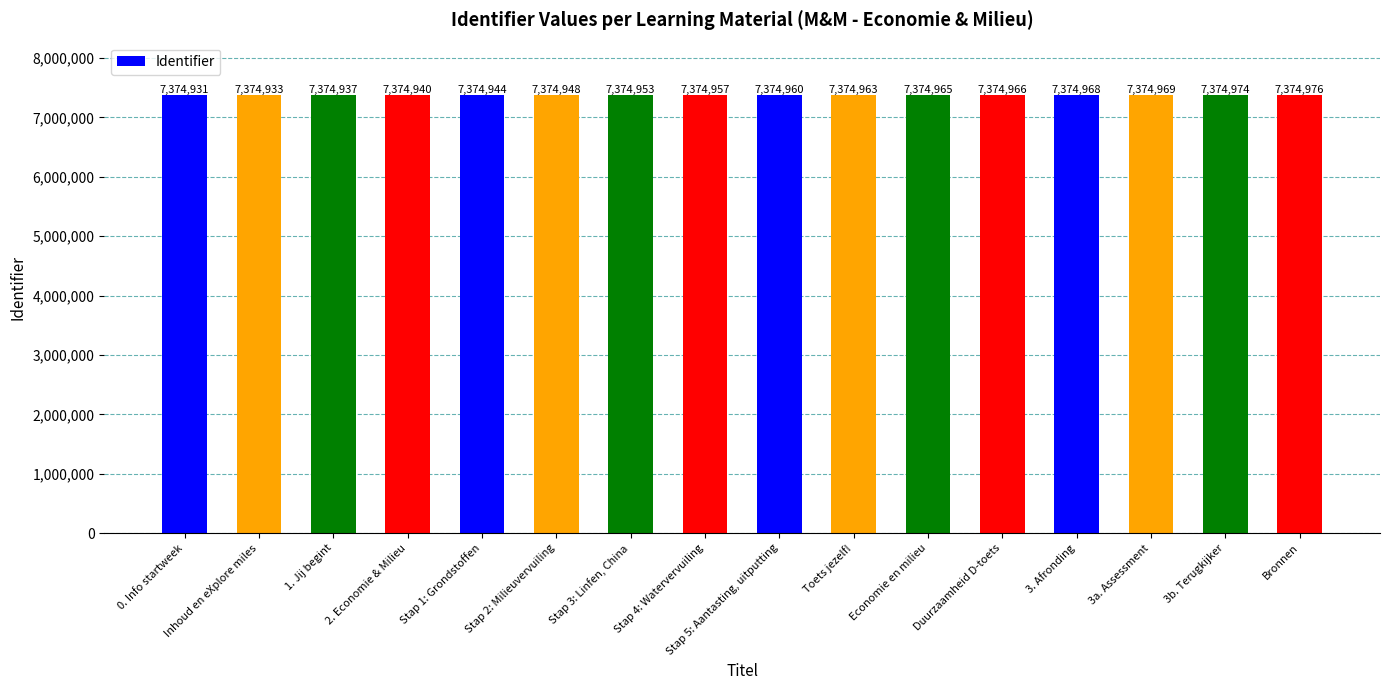

What is the smallest value displayed?

7374931